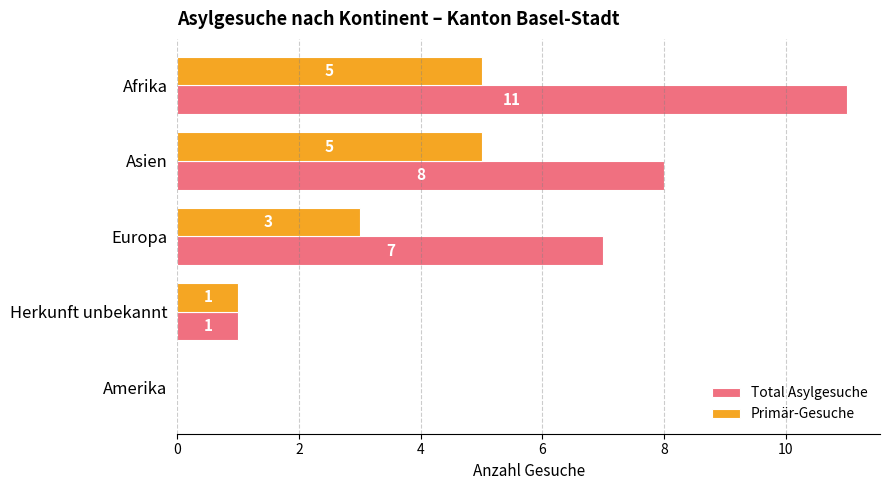

Between Asien and Amerika, which series saw the biggest shift?

Total Asylgesuche